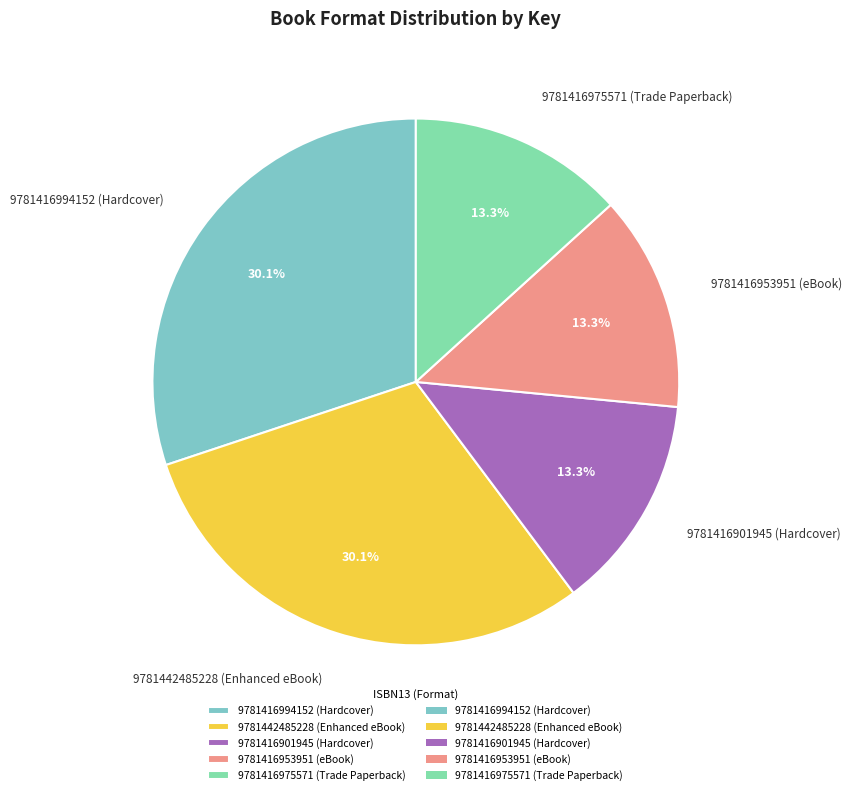

Is 9781416901945 (Hardcover) the majority of the pie?

No